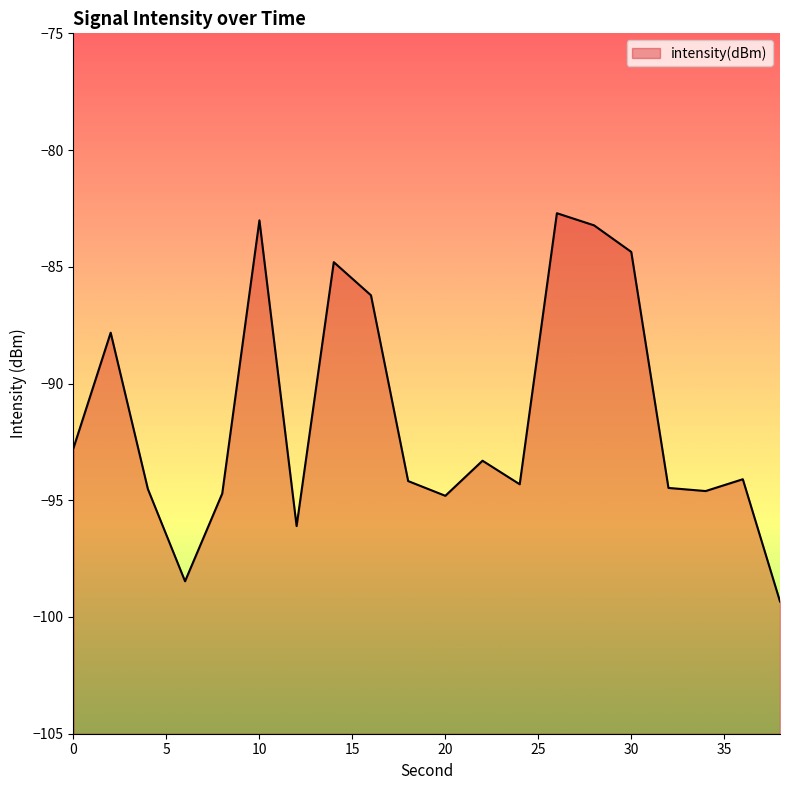

What is the difference between the maximum and minimum values?

16.6